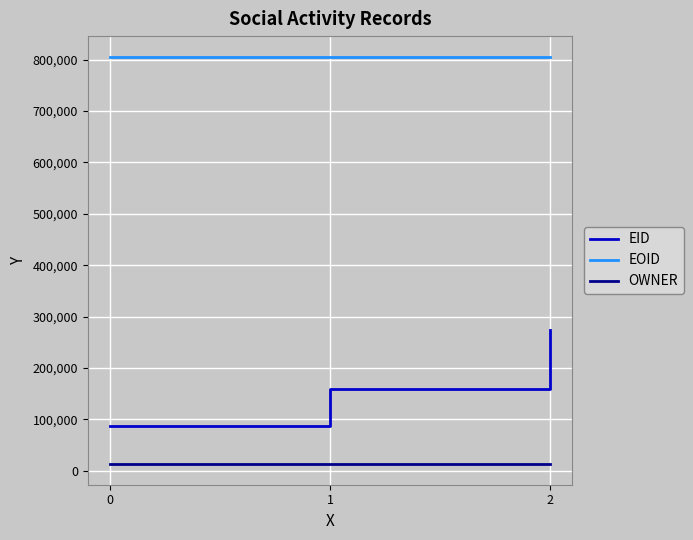

The value of EID at 0 is 117549. True or false?

False